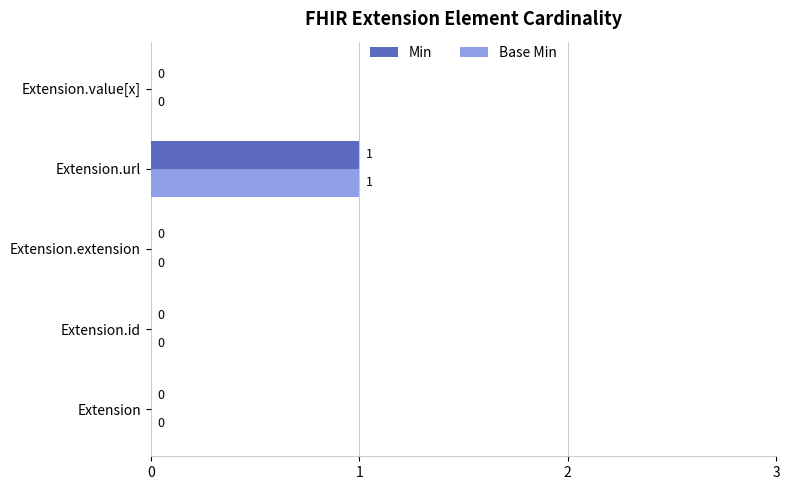

Count the number of data series in this chart.

2